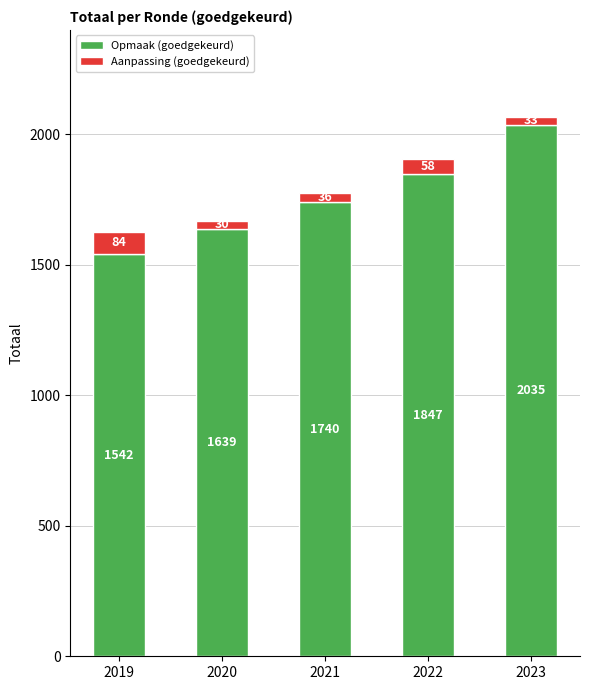

What is the approximate value of Opmaak (goedgekeurd) at 2021?

1740